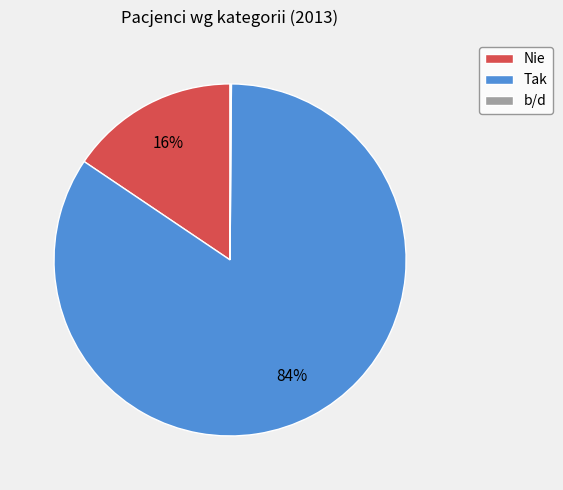

To the nearest percent, what is the difference between the largest and smallest slice percentages?

84%